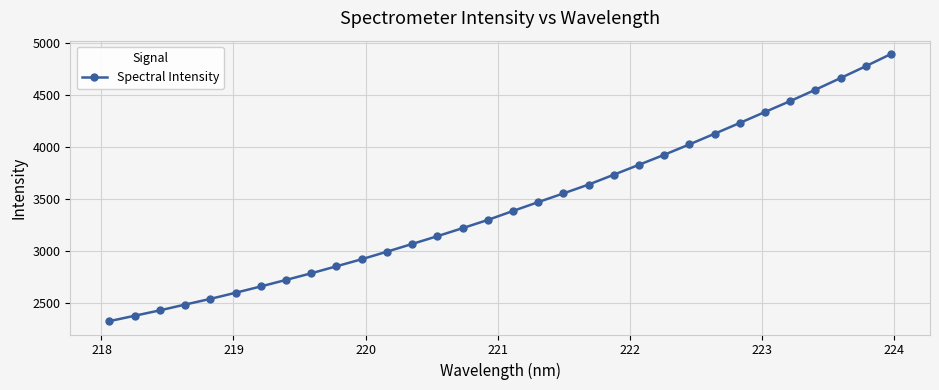

Count the number of data series in this chart.

1